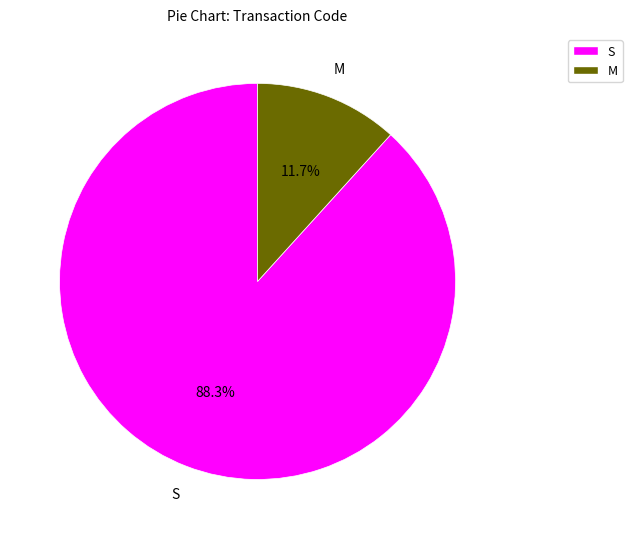

Which has a higher value, M or S?

S